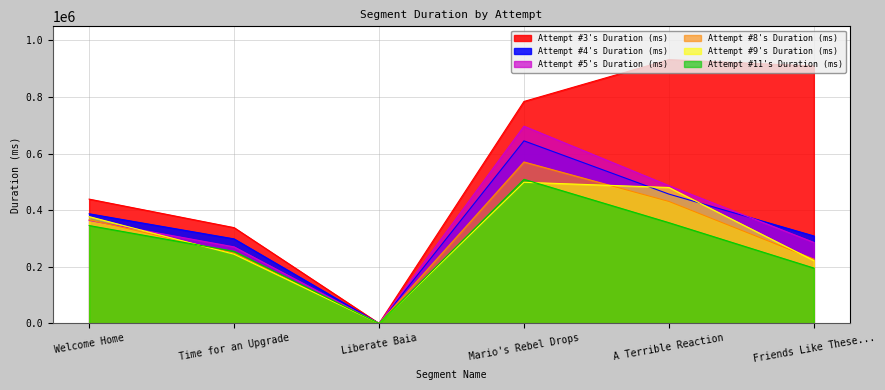

What is the label of the 1st point from the right?

Friends Like These...